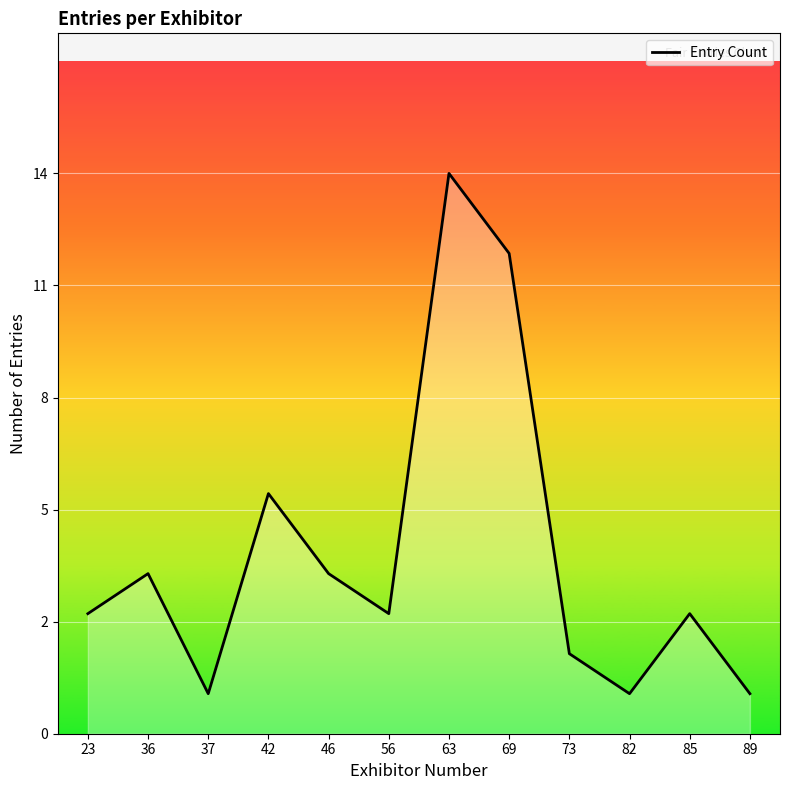

What is the value of the 1st point from the left?

3